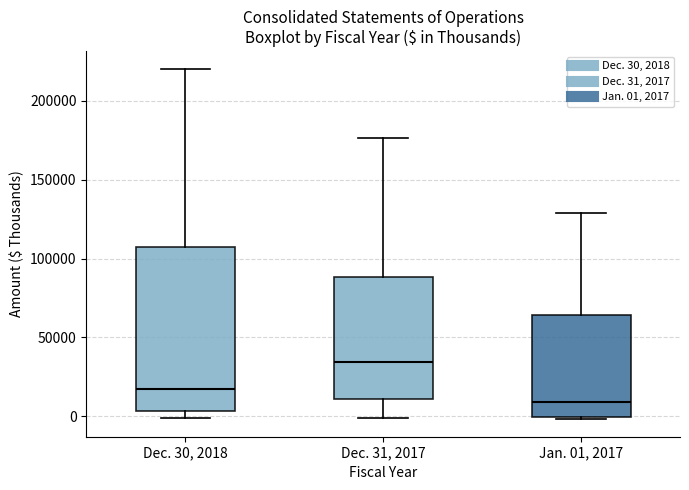

Which box is the tallest, from its lower edge to its upper edge?

Dec. 30, 2018